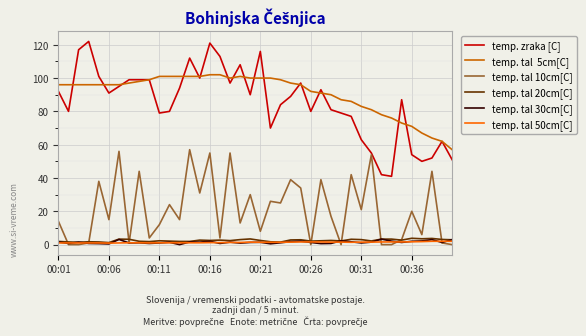

What is the greatest value displayed?

122.0